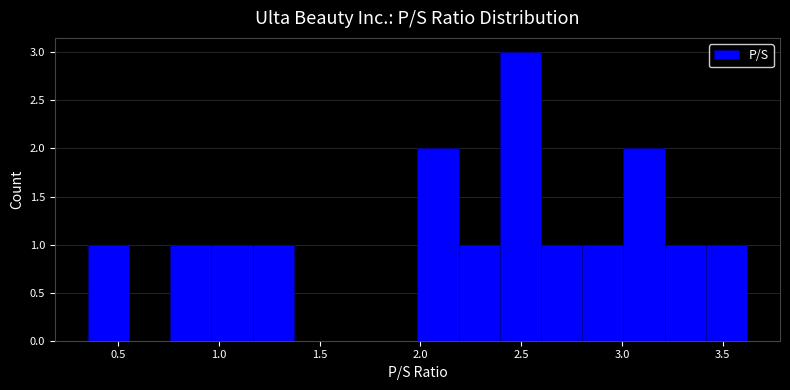

Reading left to right, transcribe this chart: for each bar, give the range it covers on the x-axis and its height. Neither the bar edges nor the heights are printed on the chart, so give them approximately, as read against the axes.

0.35 to 0.55: 1
0.55 to 0.75: 0
0.75 to 0.95: 1
0.95 to 1.15: 1
1.15 to 1.35: 1
1.35 to 1.60: 0
1.60 to 1.80: 0
1.80 to 2.00: 0
2.00 to 2.20: 2
2.20 to 2.40: 1
2.40 to 2.60: 3
2.60 to 2.80: 1
2.80 to 3.00: 1
3.00 to 3.20: 2
3.20 to 3.40: 1
3.40 to 3.60: 1